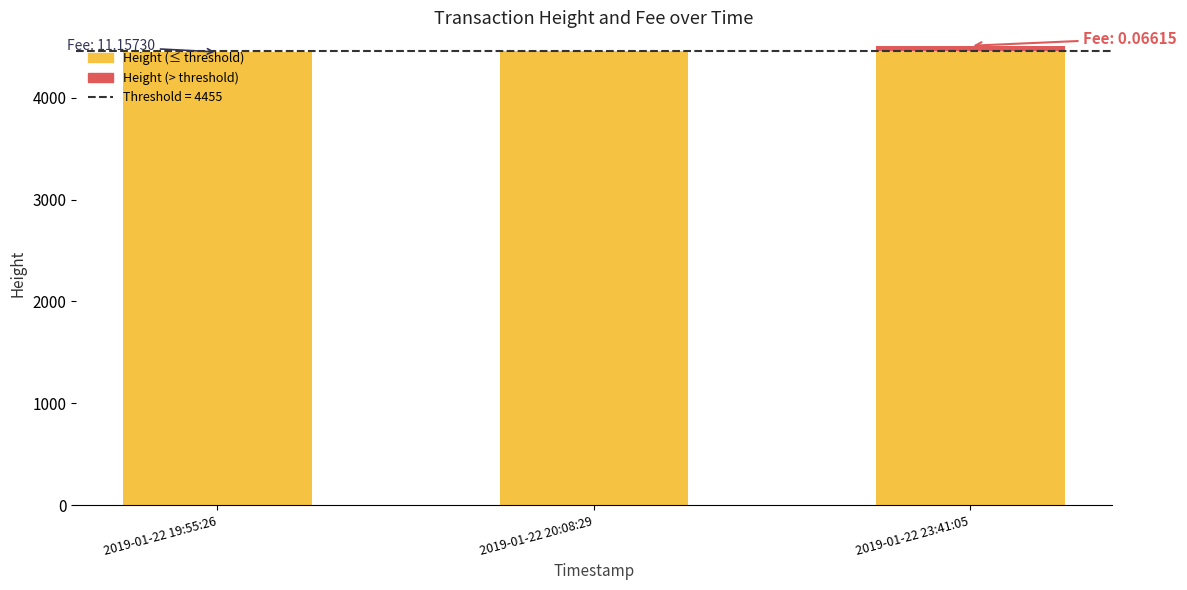

At how many categories does at least one series exceed 1489?

3